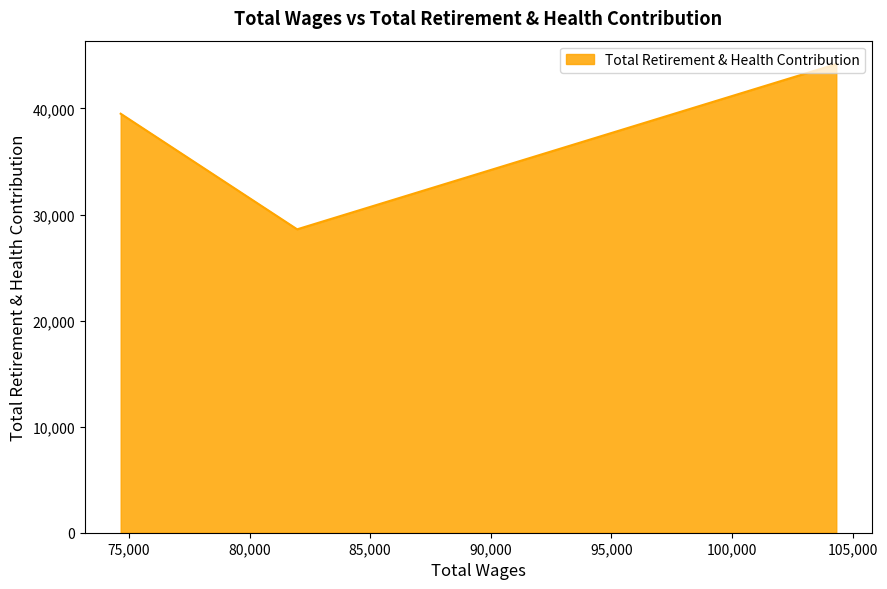

What is the average value?

37429